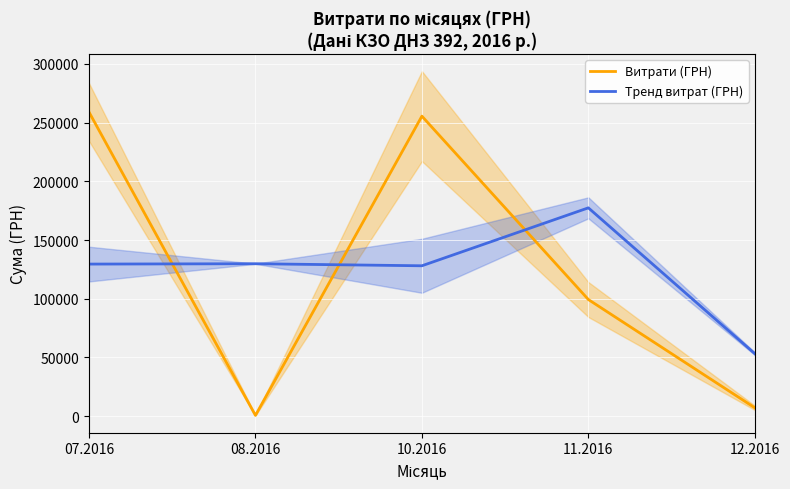

At how many categories does at least one series exceed 223119?

2